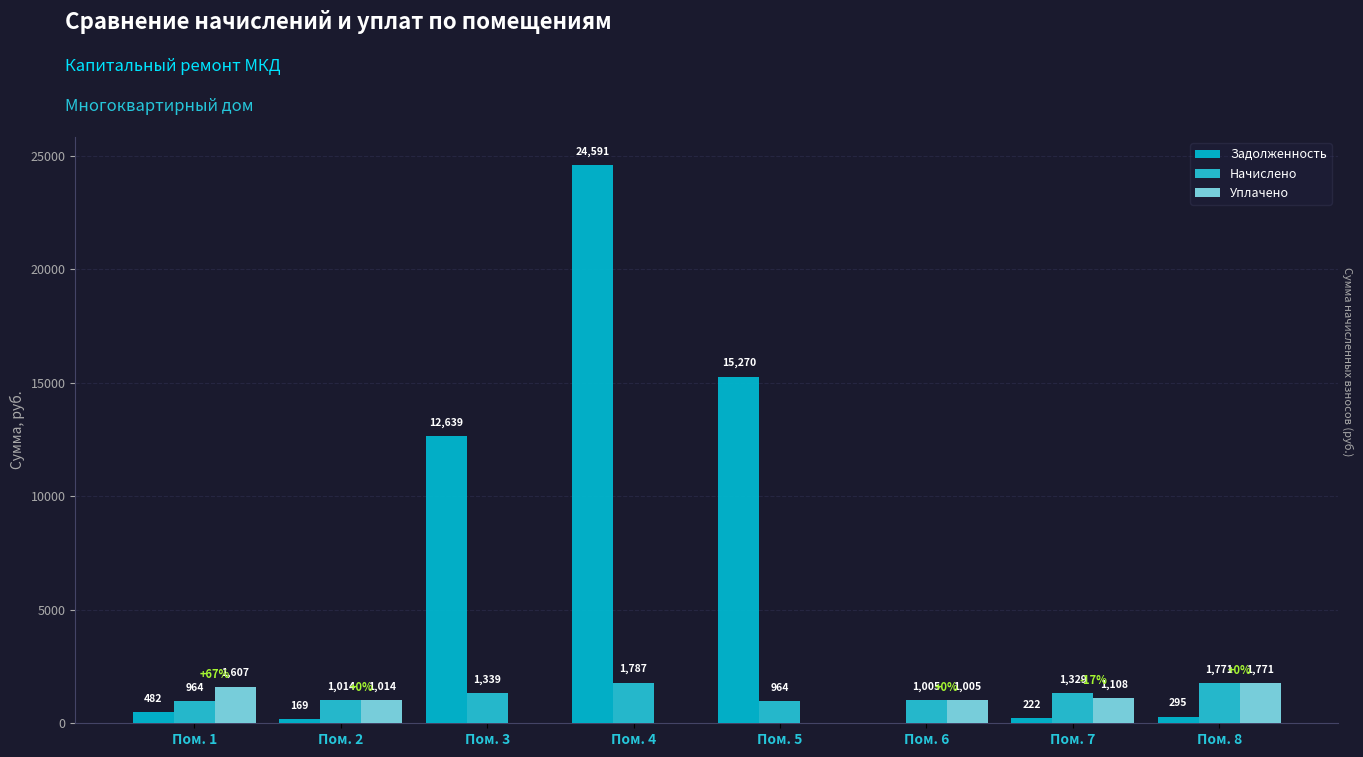

At how many categories does at least one series exceed 23241?

1